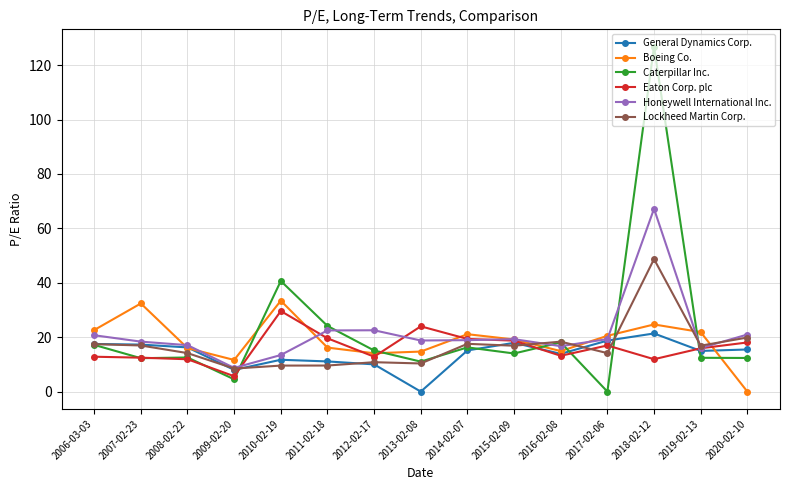

What is the difference between the second highest and second lowest values in the General Dynamics Corp. series?

10.8